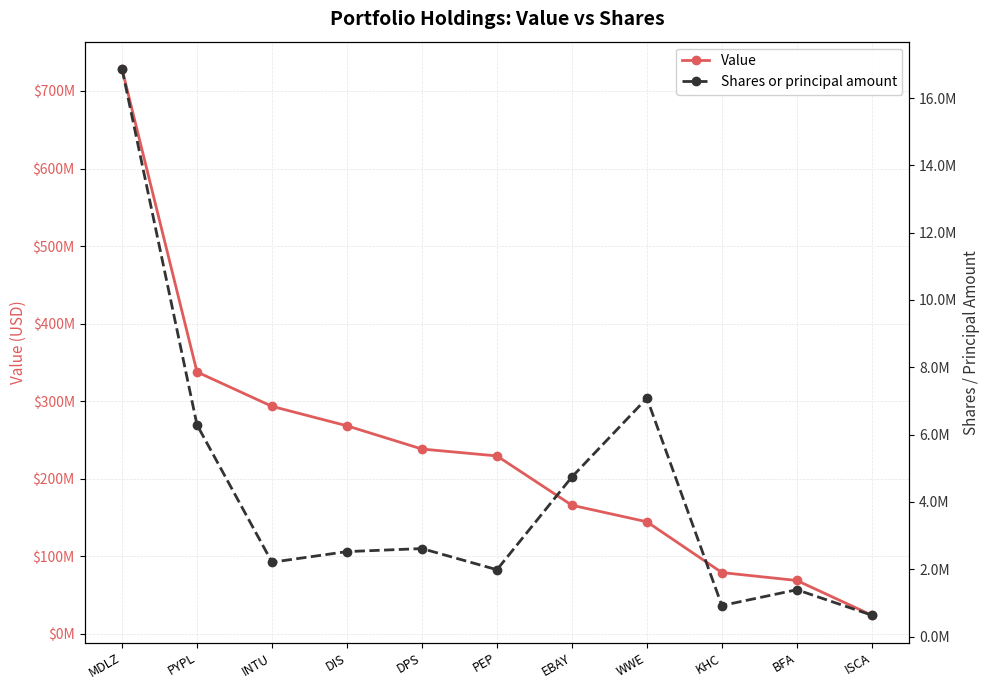

Where is the first local maximum for Shares or principal amount?

DPS